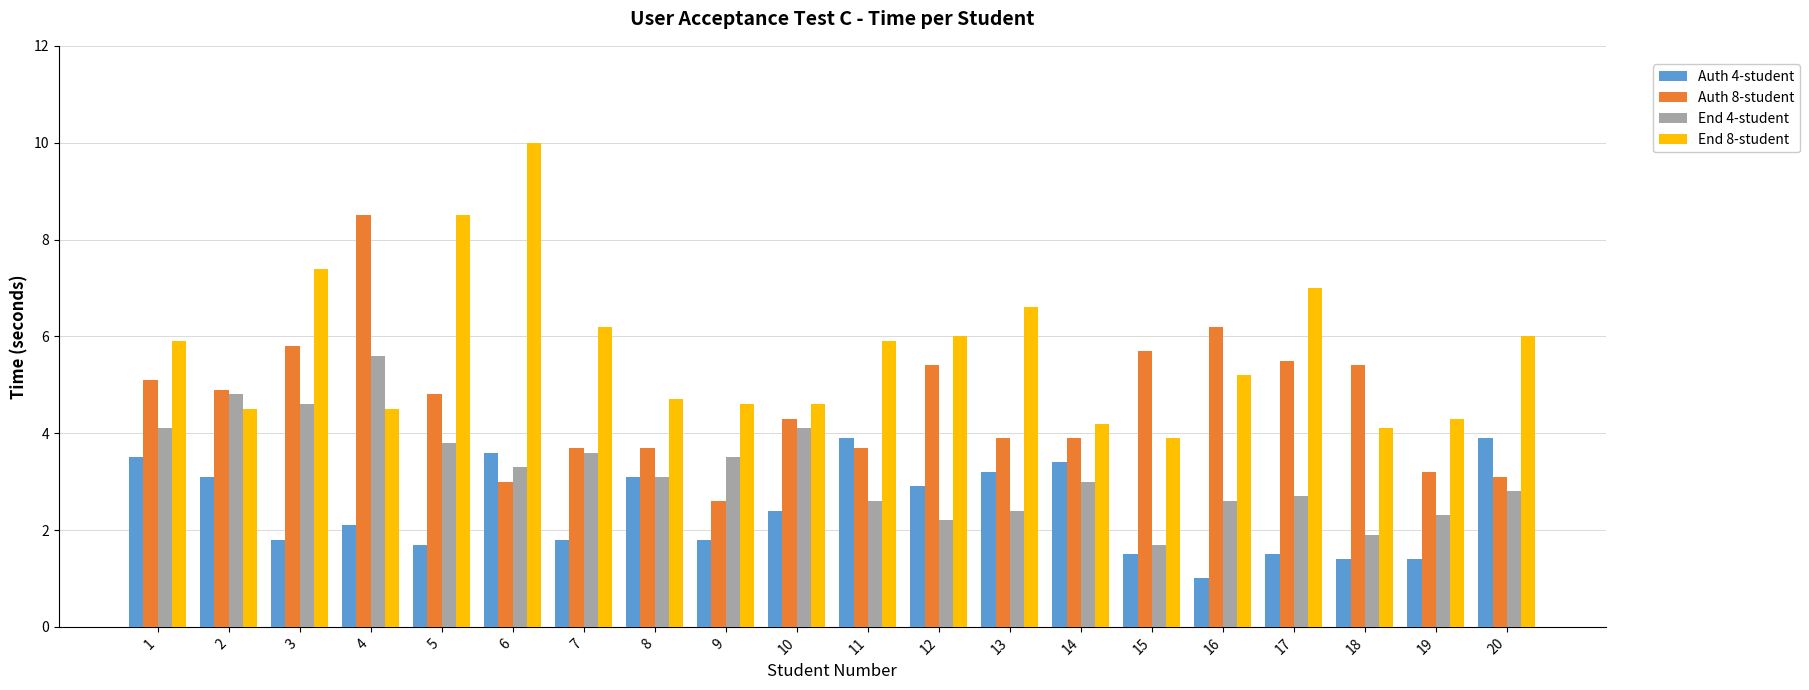

What is the average value of the End 4-student series?

3.2